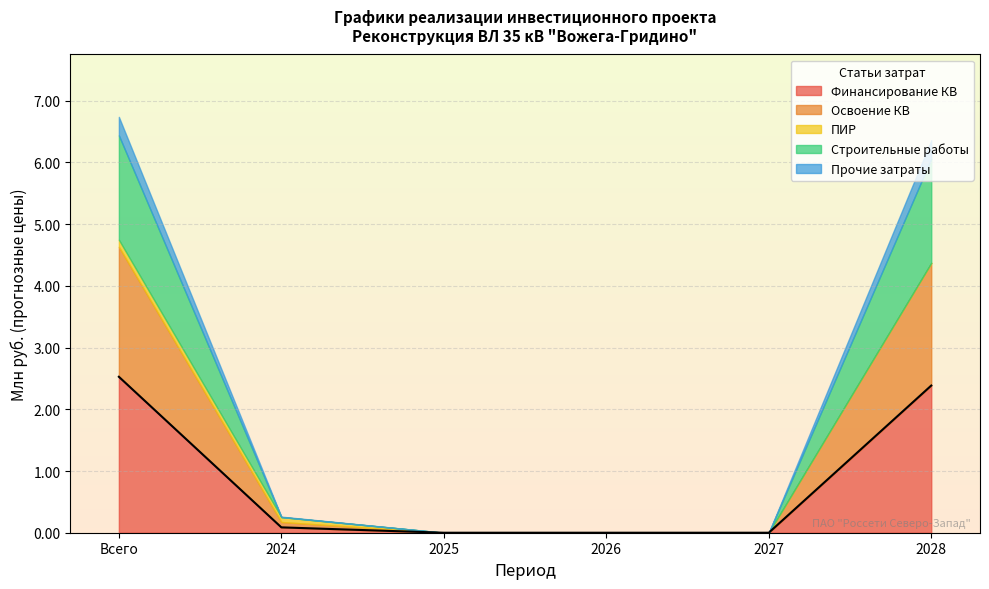

What is the maximum value for Финансирование КВ?

2.5